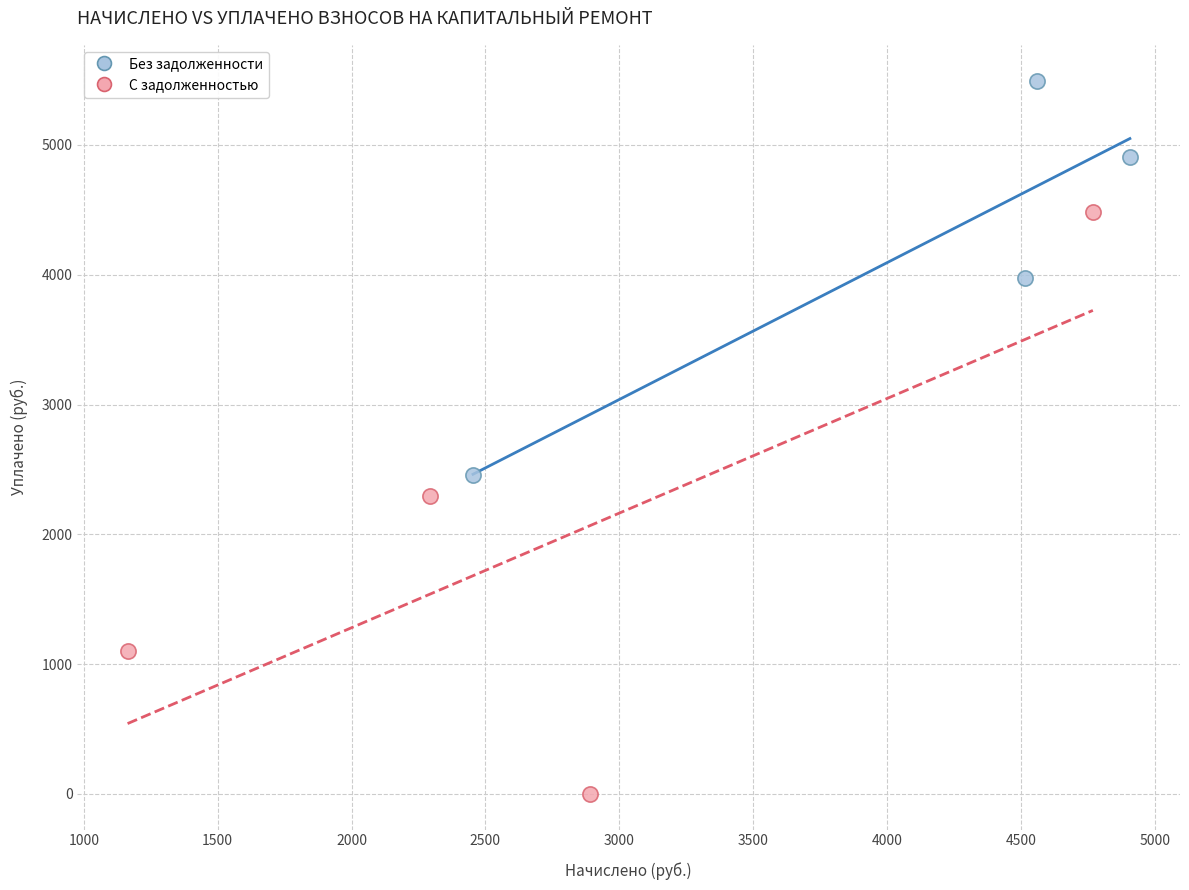

Which series contains the lowest Y value?

С задолженностью